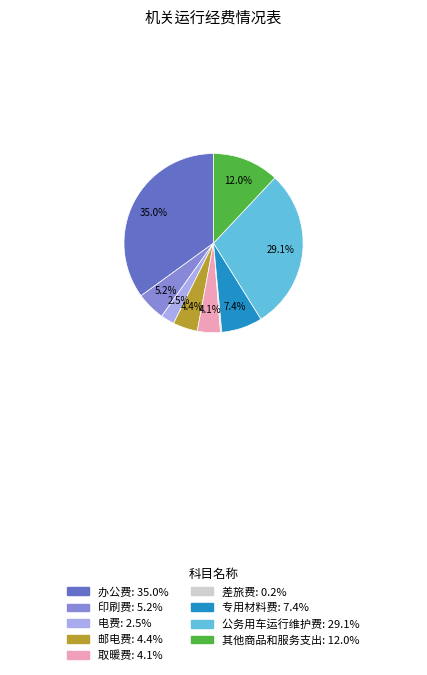

What is the ratio of the value at 公务用车运行维护费 to the value at 办公费?

0.8